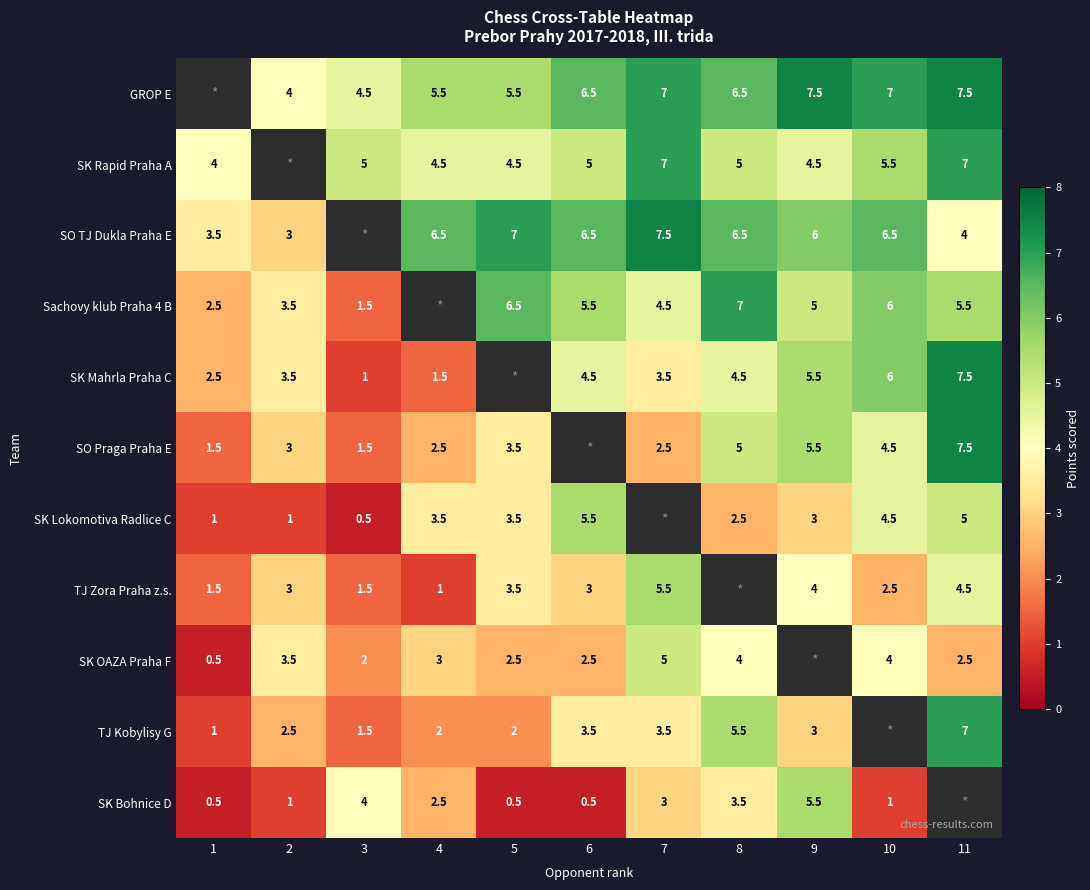

Is the value of SK Lokomotiva Radlice C at 11 greater than the value of SK Rapid Praha A at 10?

No